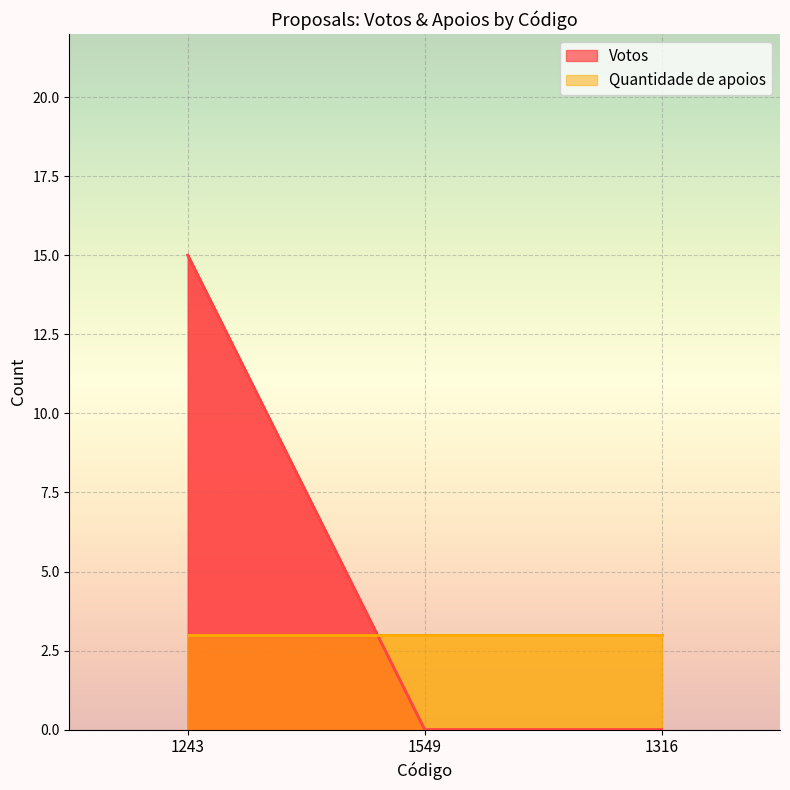

Reading right to left, extract all data points from this chart.

0	0	15